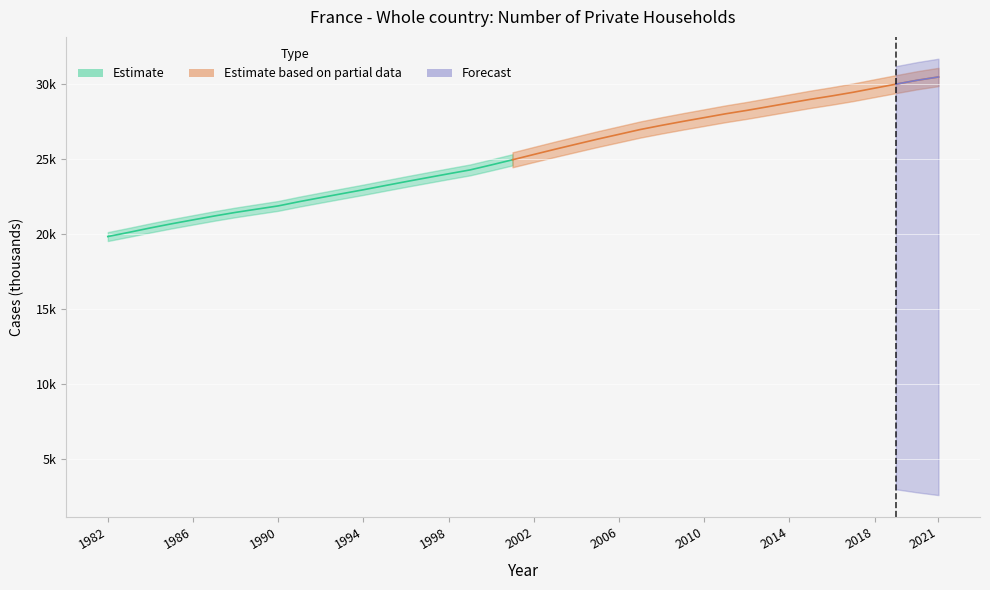

At which category does the chart reach its minimum across all series?

1982